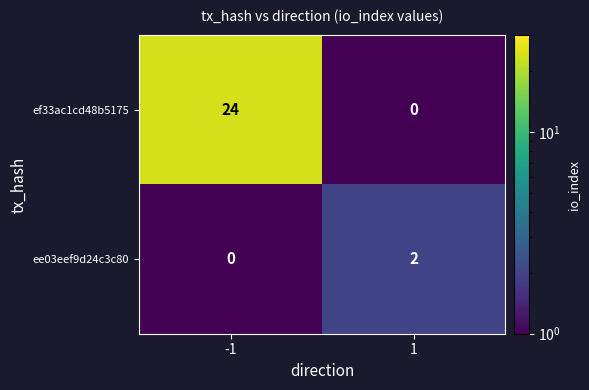

What is the minimum value shown in the chart?

0